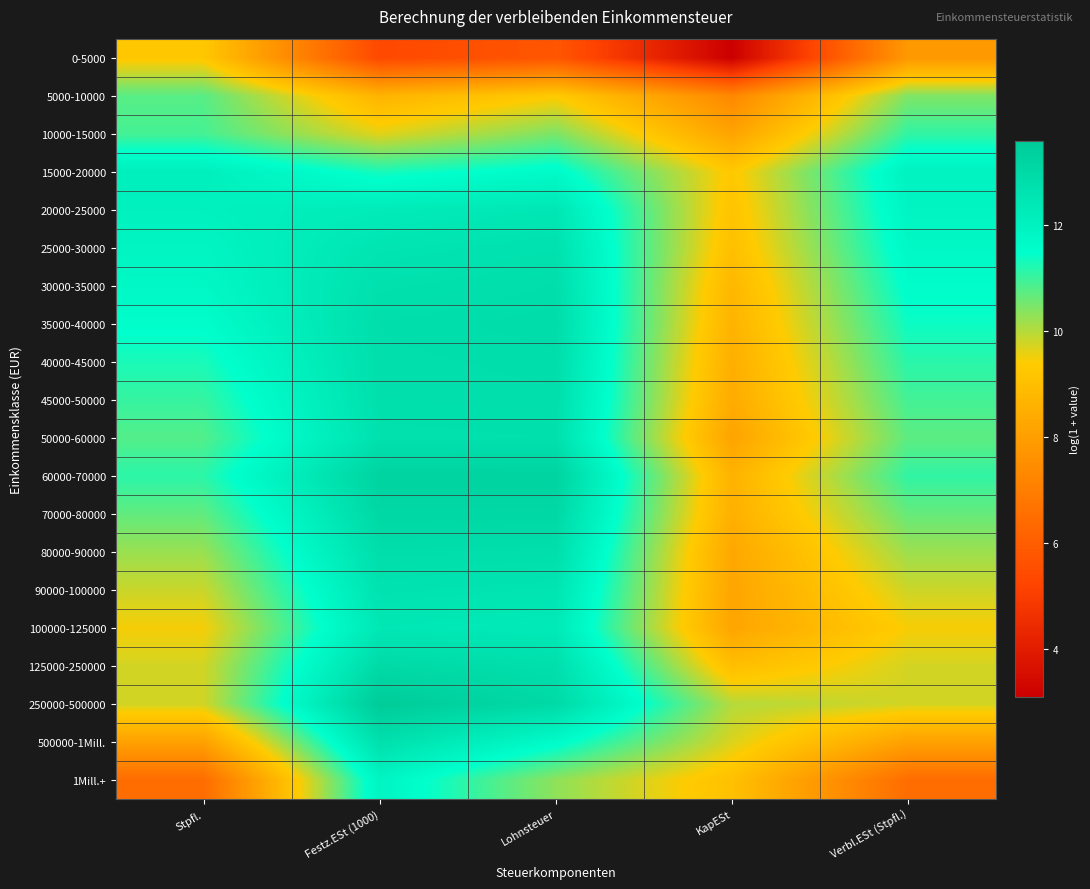

Reading left to right, transcribe all the data shown in this chart.

0-5000: Stpfl.=9.3	Festz.ESt (1000)=5.3	Lohnsteuer=5.8	KapESt=3.1	Verbl.ESt (Stpfl.)=7.8
5000-10000: Stpfl.=10.8	Festz.ESt (1000)=8.7	Lohnsteuer=9.4	KapESt=7.3	Verbl.ESt (Stpfl.)=10.4
10000-15000: Stpfl.=10.9	Festz.ESt (1000)=9.6	Lohnsteuer=10.5	KapESt=8.2	Verbl.ESt (Stpfl.)=11.1
15000-20000: Stpfl.=12.1	Festz.ESt (1000)=11.3	Lohnsteuer=11.7	KapESt=9.3	Verbl.ESt (Stpfl.)=12.0
20000-25000: Stpfl.=12.0	Festz.ESt (1000)=12.3	Lohnsteuer=12.5	KapESt=9.1	Verbl.ESt (Stpfl.)=11.9
25000-30000: Stpfl.=11.9	Festz.ESt (1000)=12.5	Lohnsteuer=12.7	KapESt=9.0	Verbl.ESt (Stpfl.)=11.7
30000-35000: Stpfl.=11.7	Festz.ESt (1000)=12.7	Lohnsteuer=12.8	KapESt=8.8	Verbl.ESt (Stpfl.)=11.6
35000-40000: Stpfl.=11.5	Festz.ESt (1000)=12.8	Lohnsteuer=12.9	KapESt=8.6	Verbl.ESt (Stpfl.)=11.4
40000-45000: Stpfl.=11.3	Festz.ESt (1000)=12.8	Lohnsteuer=12.8	KapESt=8.5	Verbl.ESt (Stpfl.)=11.1
45000-50000: Stpfl.=11.0	Festz.ESt (1000)=12.8	Lohnsteuer=12.8	KapESt=8.4	Verbl.ESt (Stpfl.)=10.9
50000-60000: Stpfl.=10.8	Festz.ESt (1000)=12.7	Lohnsteuer=12.7	KapESt=8.2	Verbl.ESt (Stpfl.)=10.7
60000-70000: Stpfl.=11.1	Festz.ESt (1000)=13.2	Lohnsteuer=13.3	KapESt=8.6	Verbl.ESt (Stpfl.)=11.1
70000-80000: Stpfl.=10.7	Festz.ESt (1000)=13.1	Lohnsteuer=13.0	KapESt=8.5	Verbl.ESt (Stpfl.)=10.6
80000-90000: Stpfl.=10.2	Festz.ESt (1000)=12.8	Lohnsteuer=12.8	KapESt=8.3	Verbl.ESt (Stpfl.)=10.2
90000-100000: Stpfl.=9.8	Festz.ESt (1000)=12.6	Lohnsteuer=12.5	KapESt=8.2	Verbl.ESt (Stpfl.)=9.8
100000-125000: Stpfl.=9.5	Festz.ESt (1000)=12.4	Lohnsteuer=12.3	KapESt=8.2	Verbl.ESt (Stpfl.)=9.4
125000-250000: Stpfl.=9.8	Festz.ESt (1000)=13.0	Lohnsteuer=12.8	KapESt=9.0	Verbl.ESt (Stpfl.)=9.7
250000-500000: Stpfl.=9.8	Festz.ESt (1000)=13.6	Lohnsteuer=13.0	KapESt=10.0	Verbl.ESt (Stpfl.)=9.8
500000-1Mill.: Stpfl.=8.1	Festz.ESt (1000)=12.8	Lohnsteuer=11.6	KapESt=9.7	Verbl.ESt (Stpfl.)=8.1
1Mill.+: Stpfl.=6.5	Festz.ESt (1000)=11.9	Lohnsteuer=10.3	KapESt=9.1	Verbl.ESt (Stpfl.)=6.5